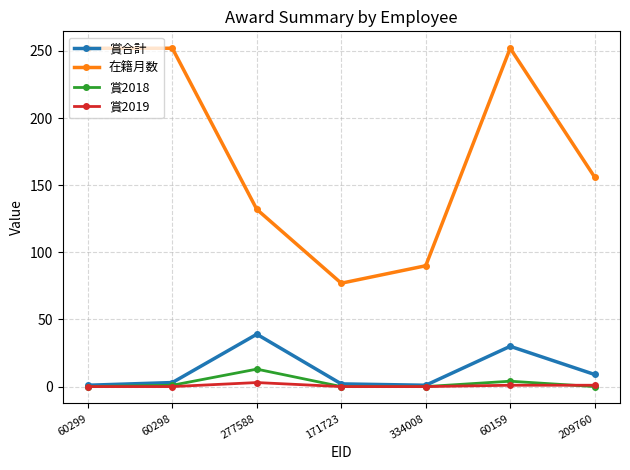

Which series changed the most between 334008 and 60159?

在籍月数